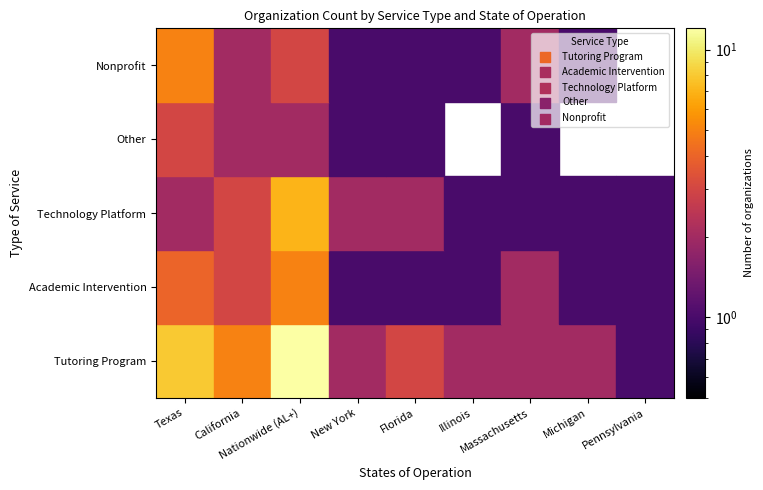

How many values in the Academic Intervention series exceed 1?

4